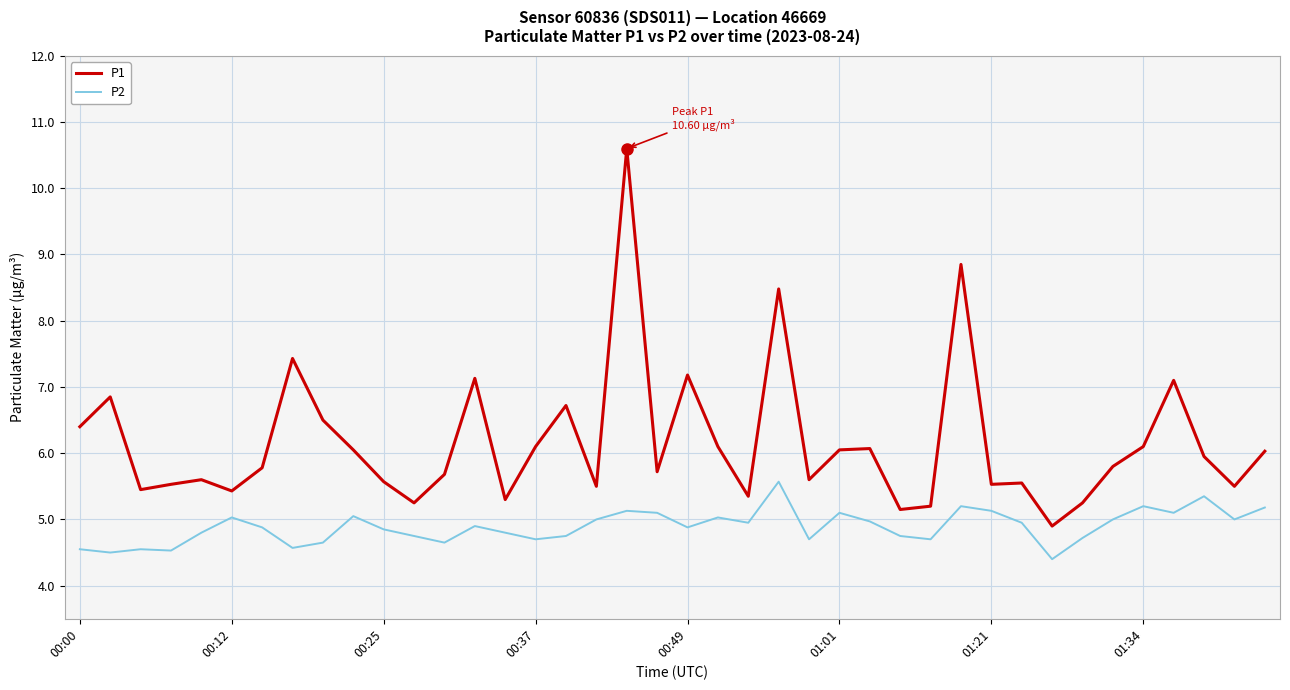

What is the maximum value for P2?

5.6